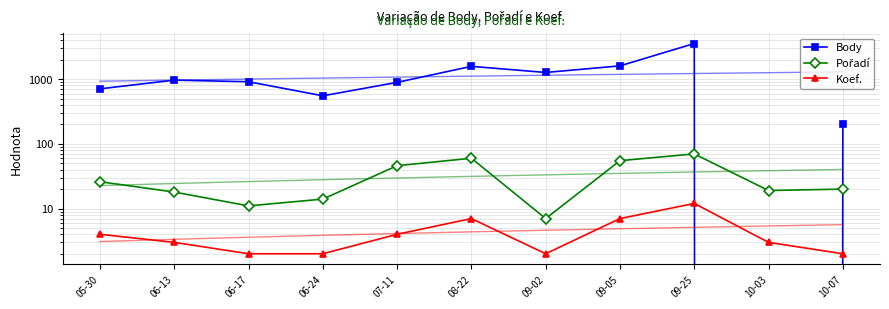

Is it true that Koef. equals 3 at 09-02?

False